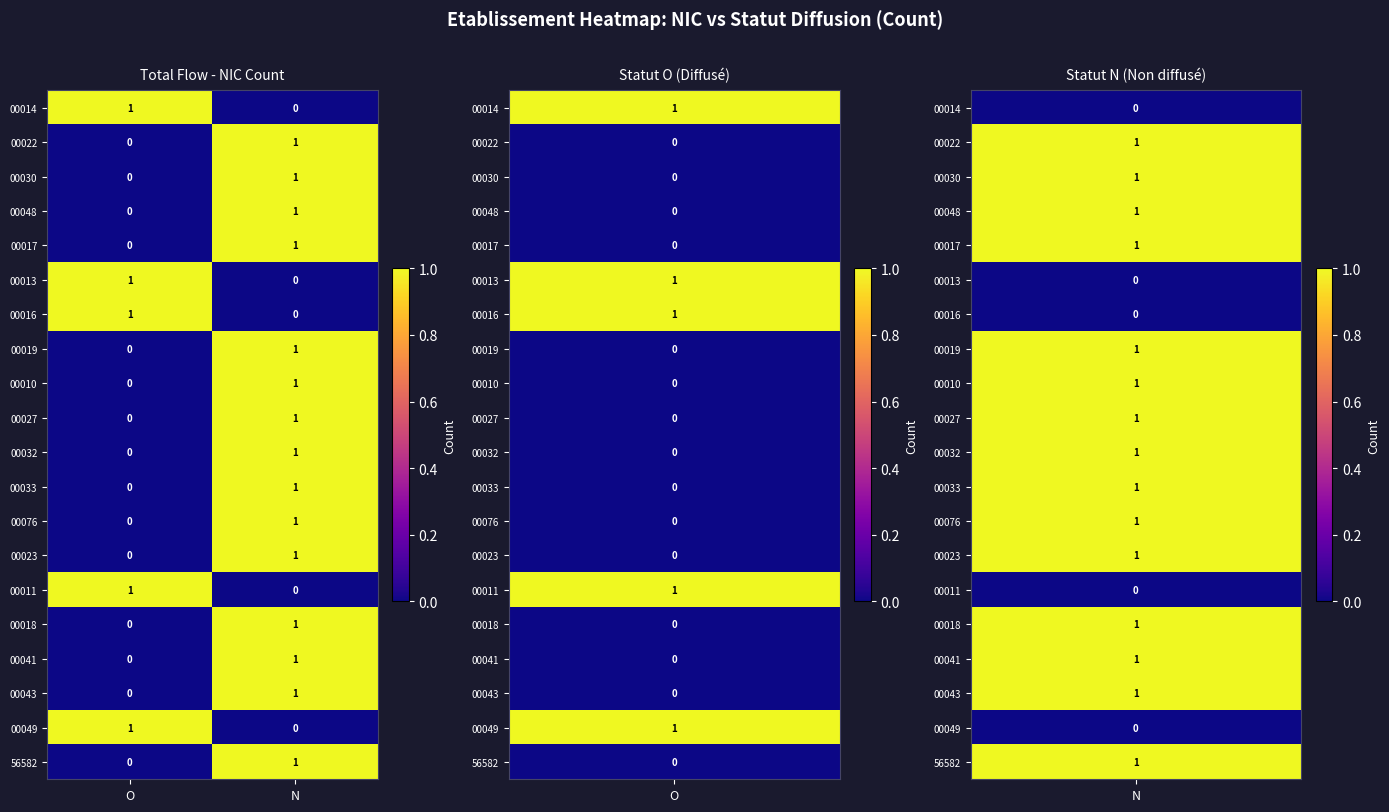

The value of 00014 at N is 0. True or false?

True